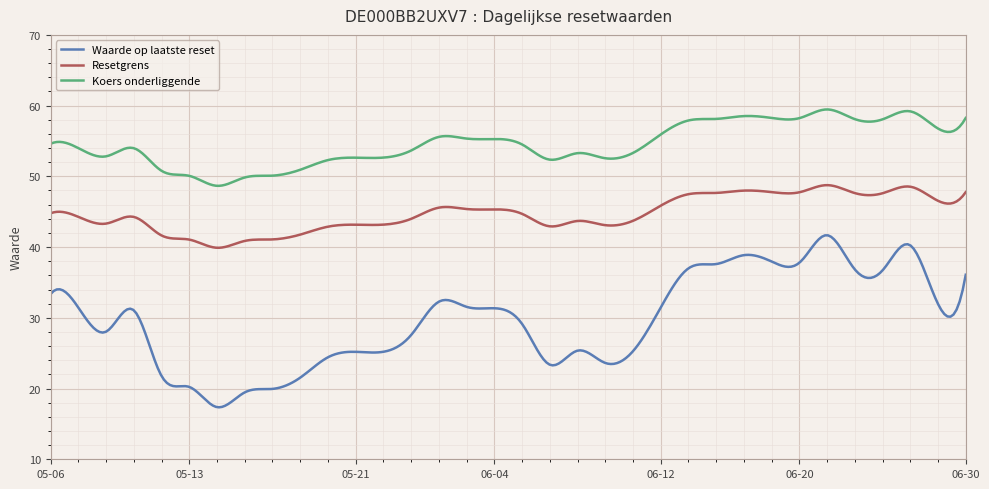

Which series has the largest total across all categories?

Koers onderliggende